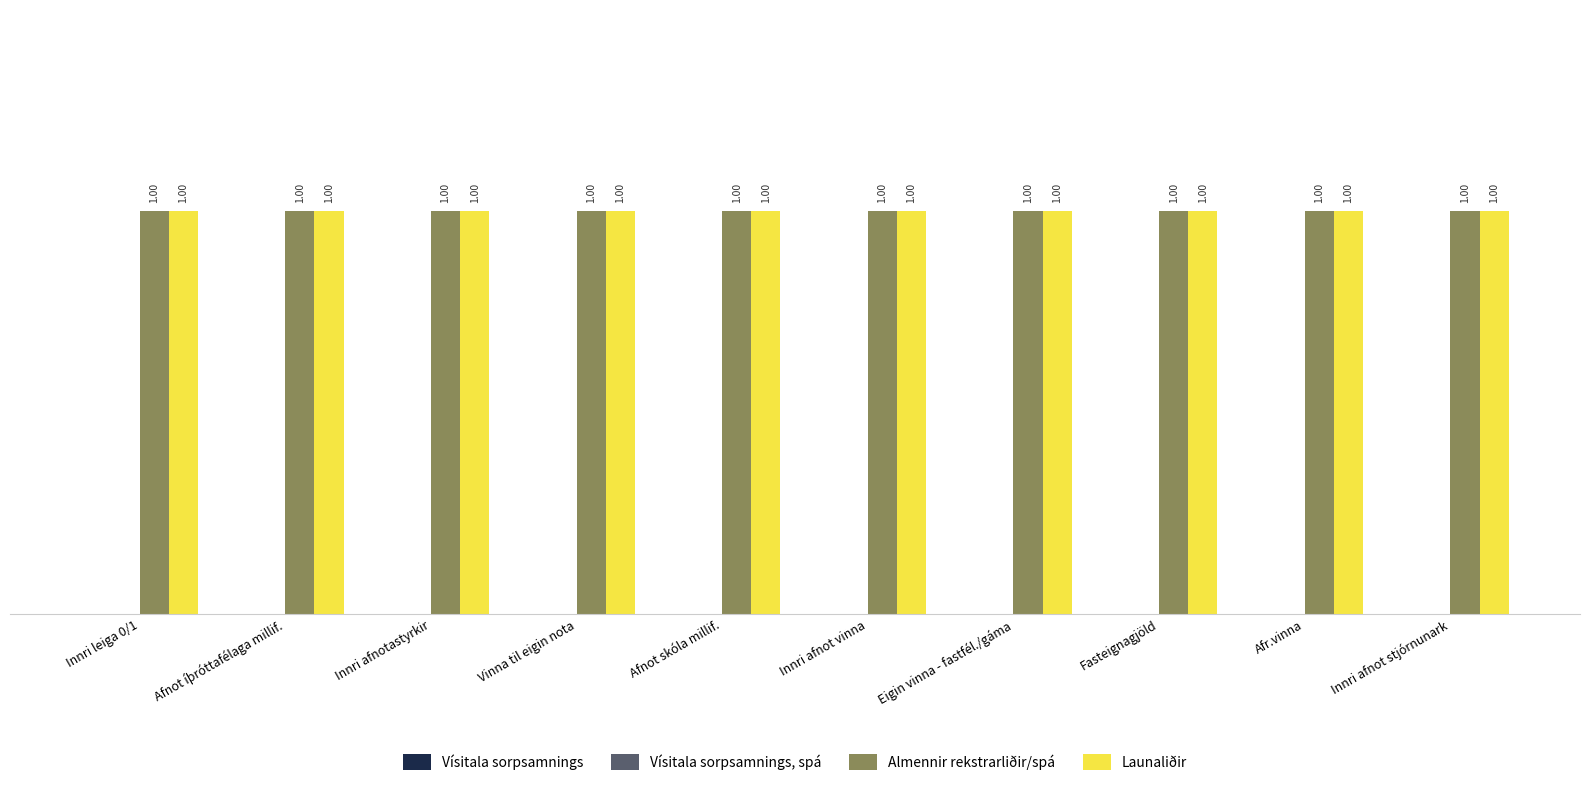

Between Innri afnot vinna and Fasteignagjöld, which is larger?

Innri afnot vinna